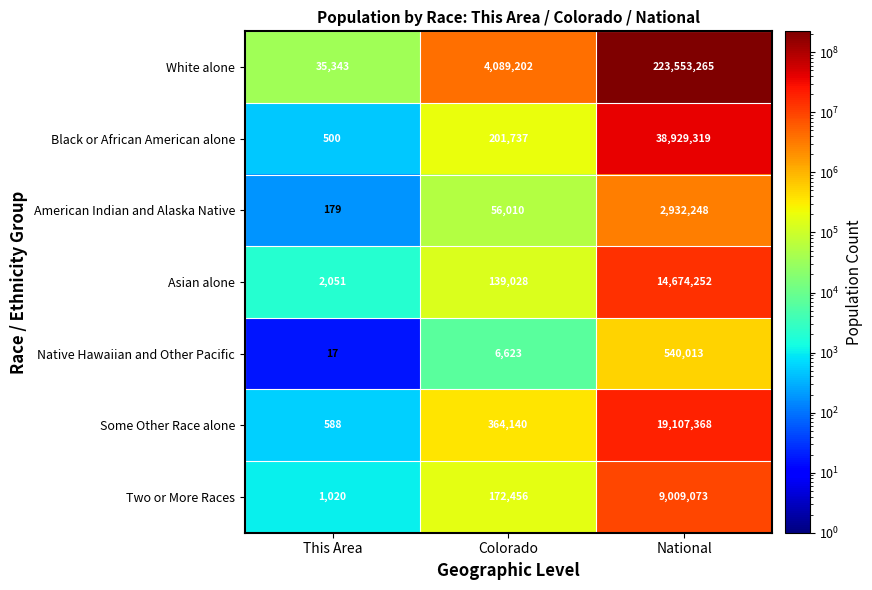

At how many categories does at least one series exceed 211986941?

1